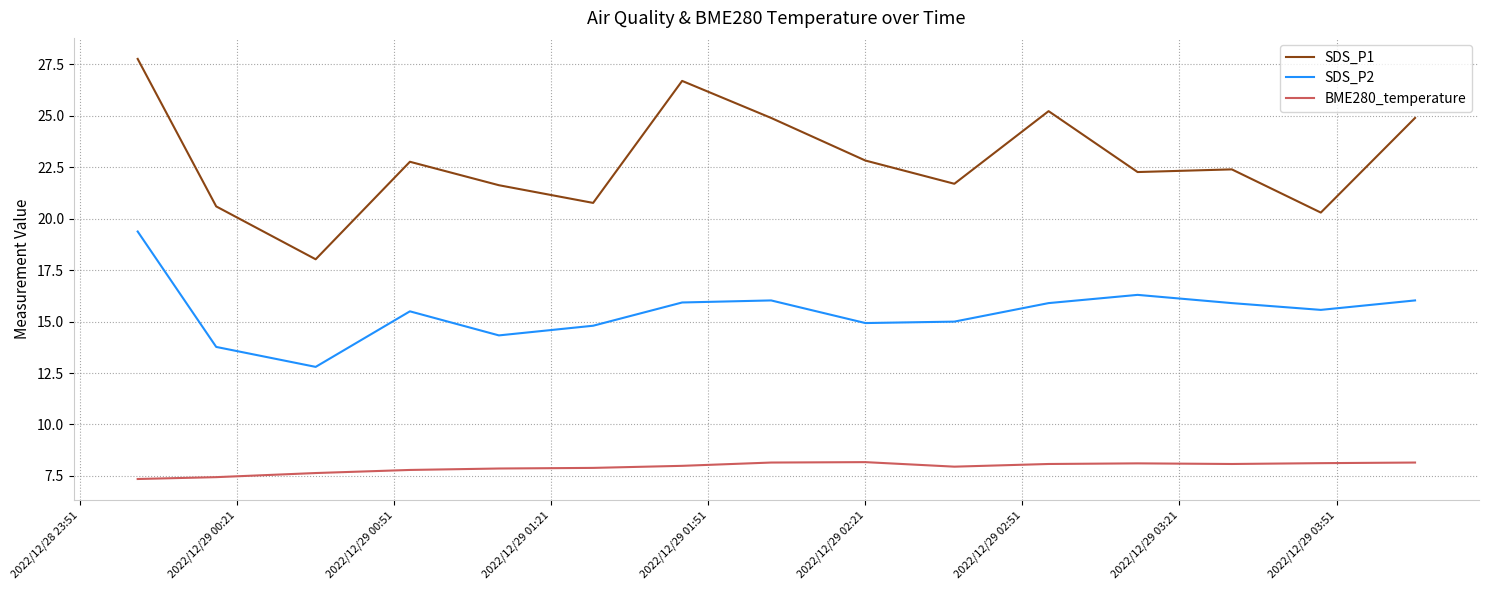

Which series has the largest range (max minus min)?

SDS_P1